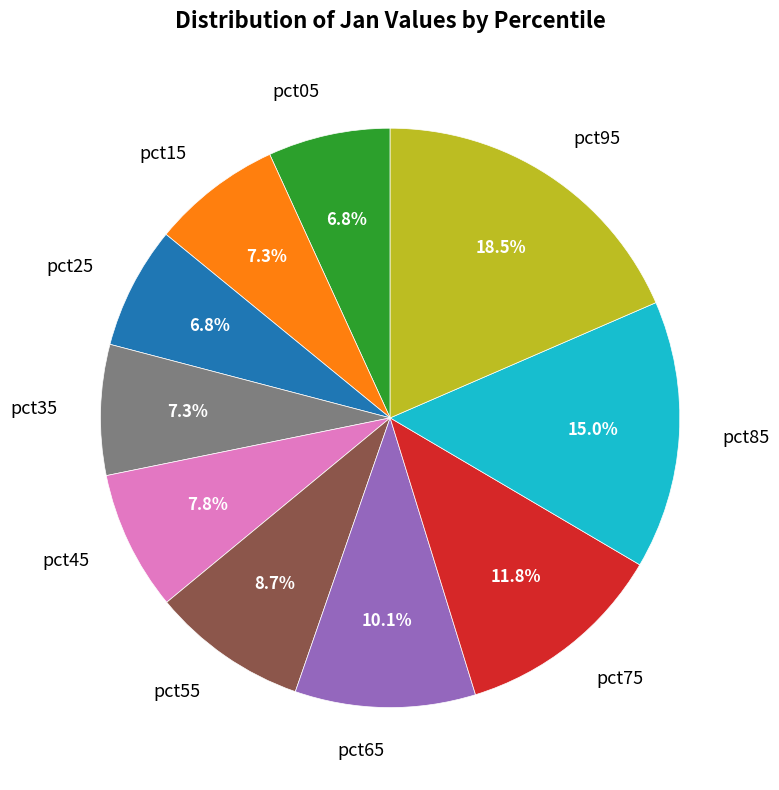

Combined, what portion of the pie is pct35 and pct05?

14.1%